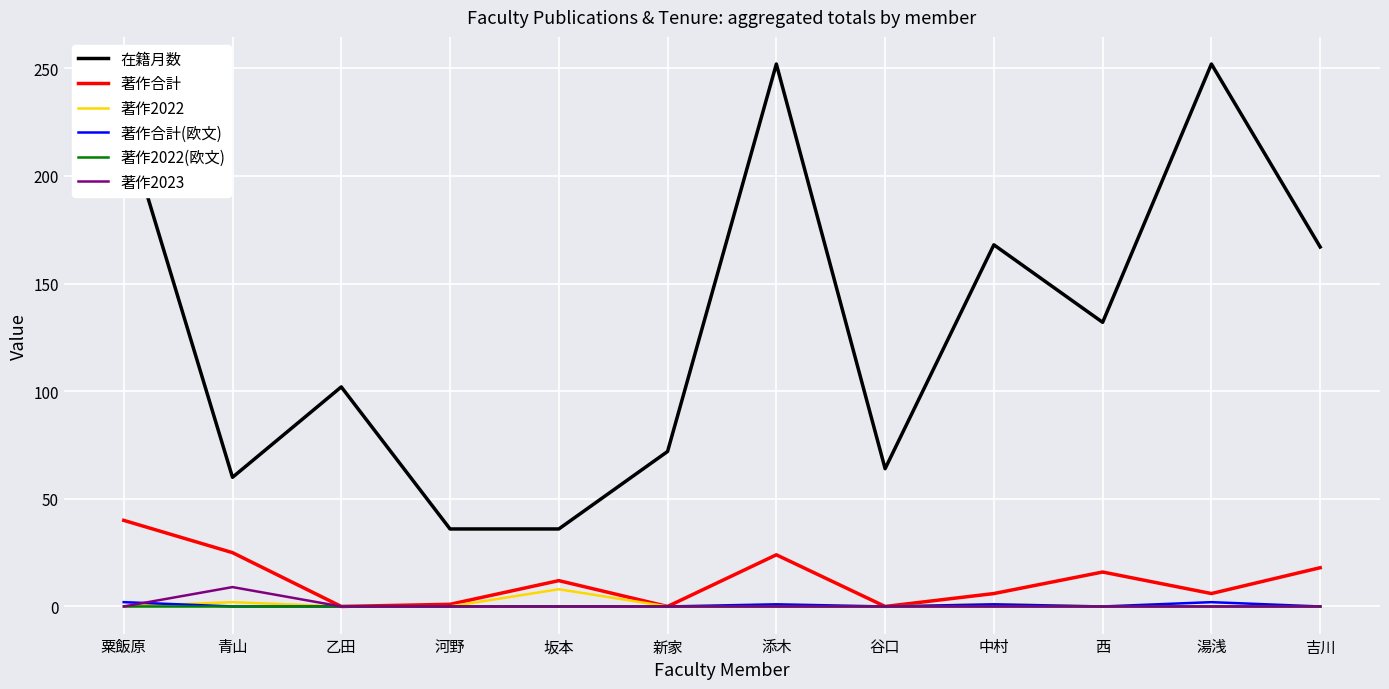

The 著作2022 series shows 0 at 添木. True or false?

True